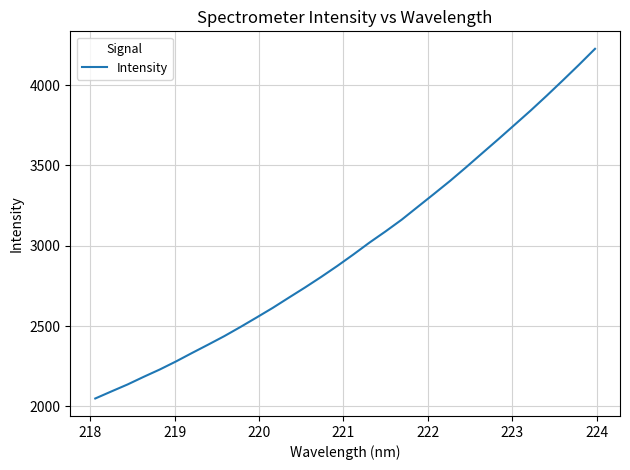

What is the difference between the maximum and minimum values?

2177.8